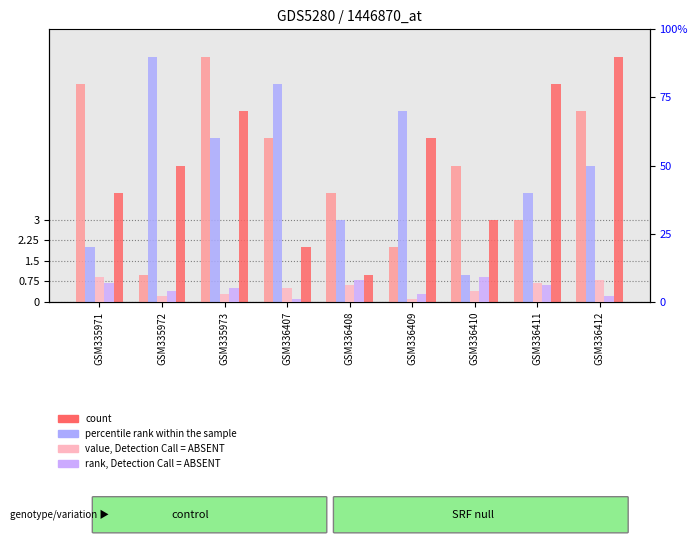

What is the total value across all series at GSM336409?

19